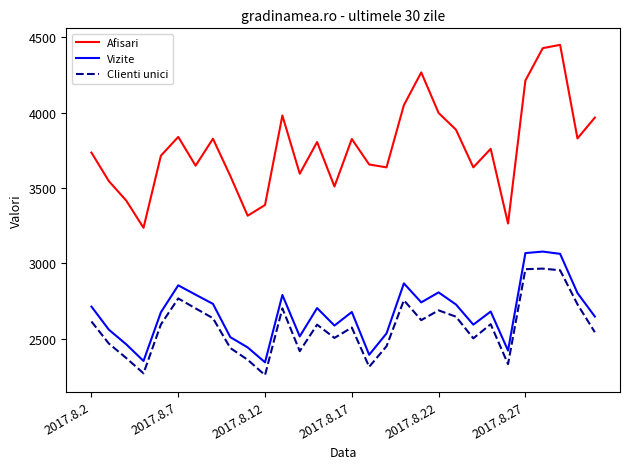

Which series has the largest total across all categories?

Afisari